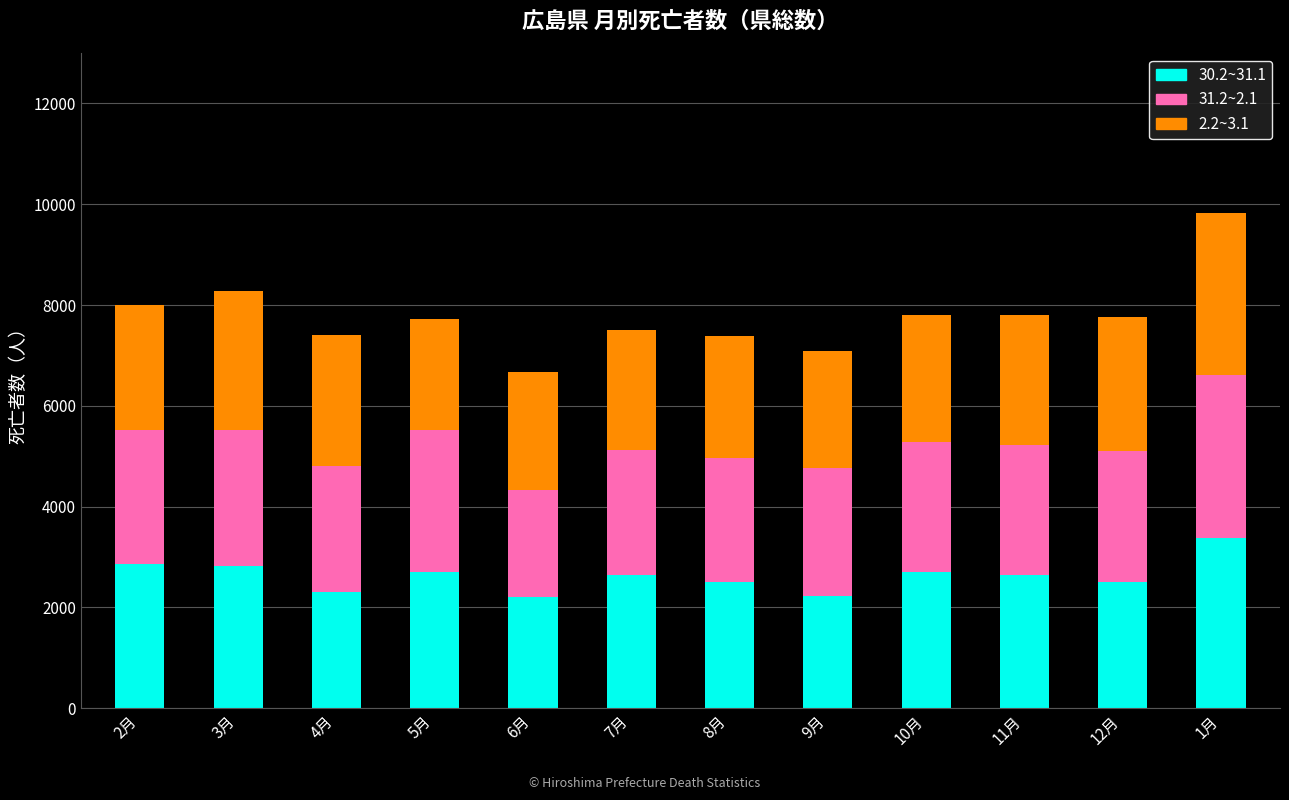

At which category is the sum across all series the highest?

1月